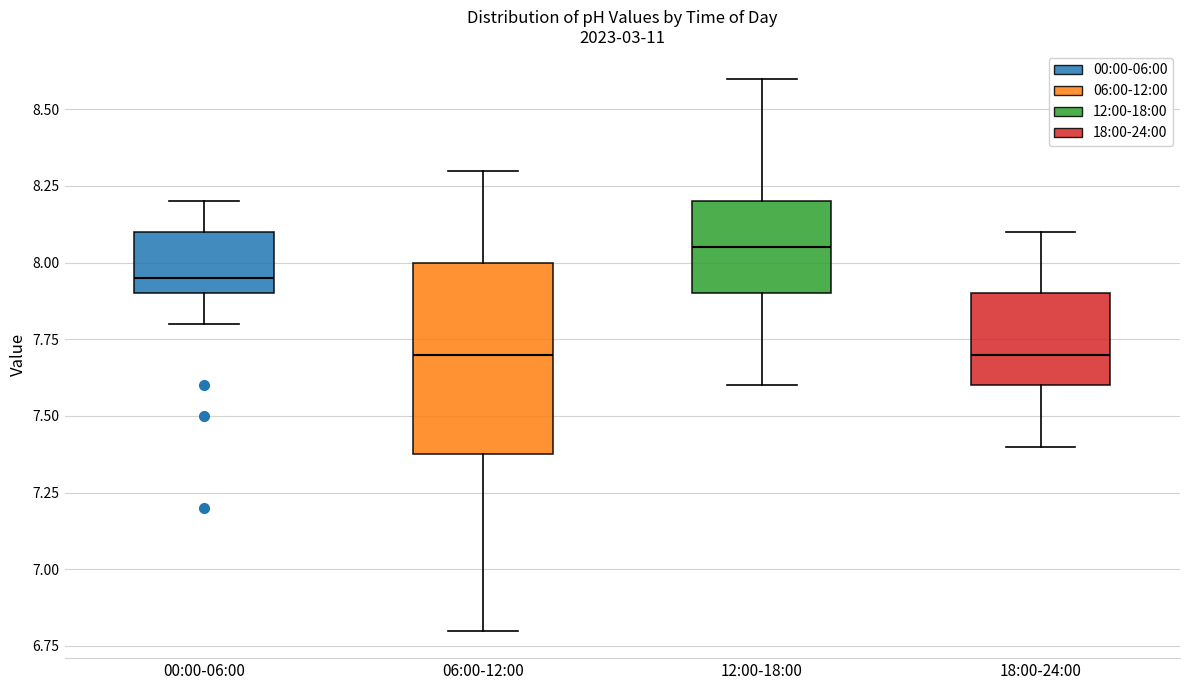

Comparing the boxes themselves (not the whiskers), which one is the tallest?

06:00-12:00